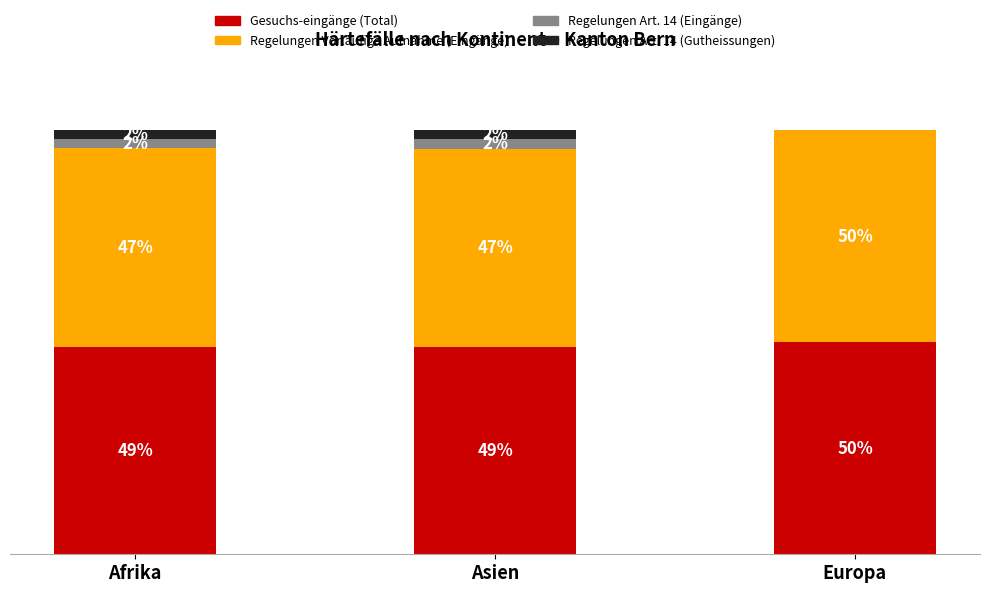

At which label does Gesuchs-eingänge (Total) reach its peak?

Europa